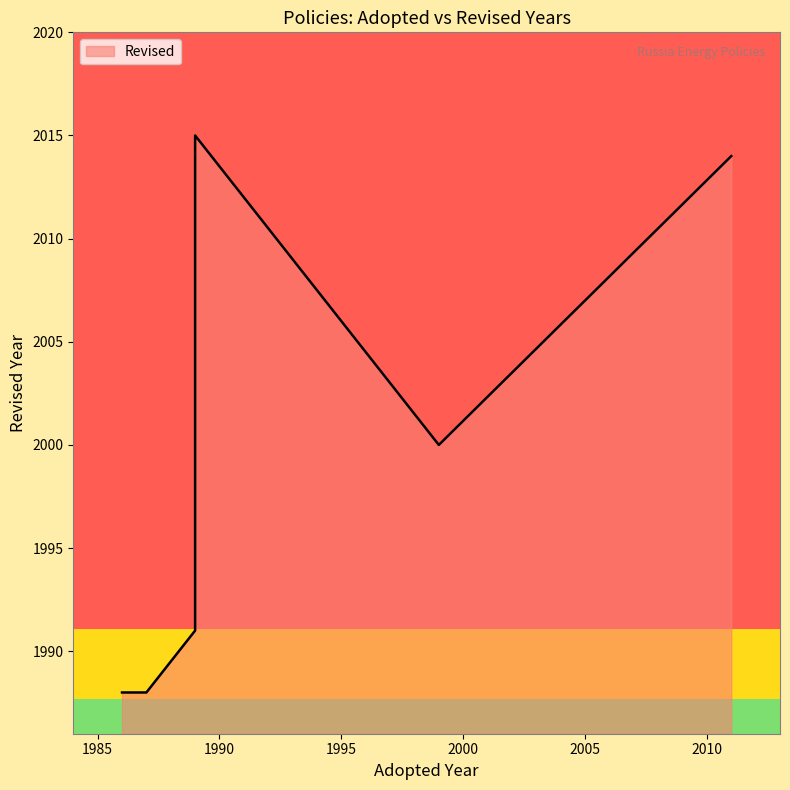

Which has a higher value, 2011 or 2011?

2011